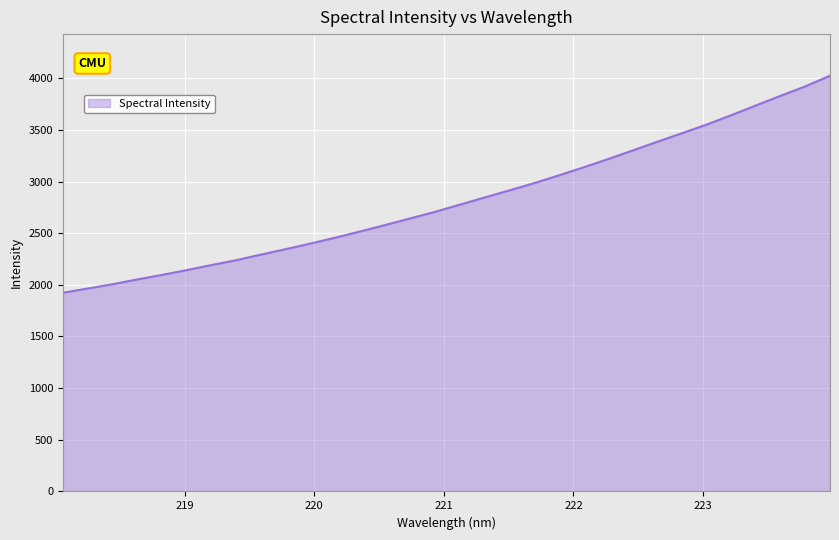

What is the smallest value displayed?

1923.6